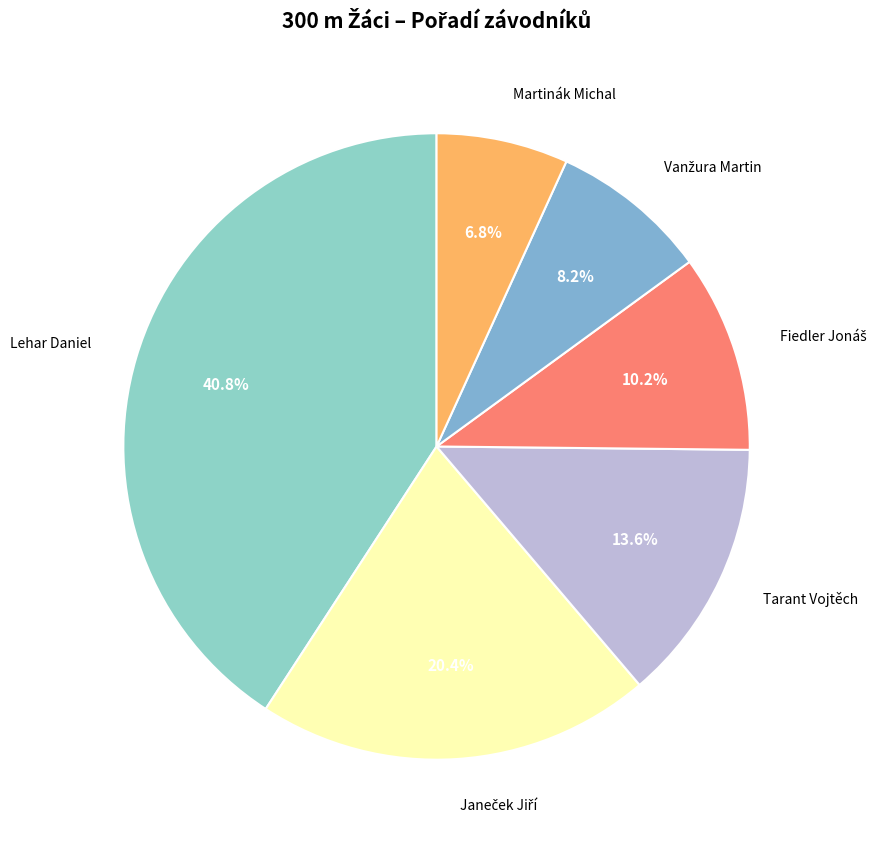

To the nearest percent, what is the difference between the largest and smallest slice percentages?

34%